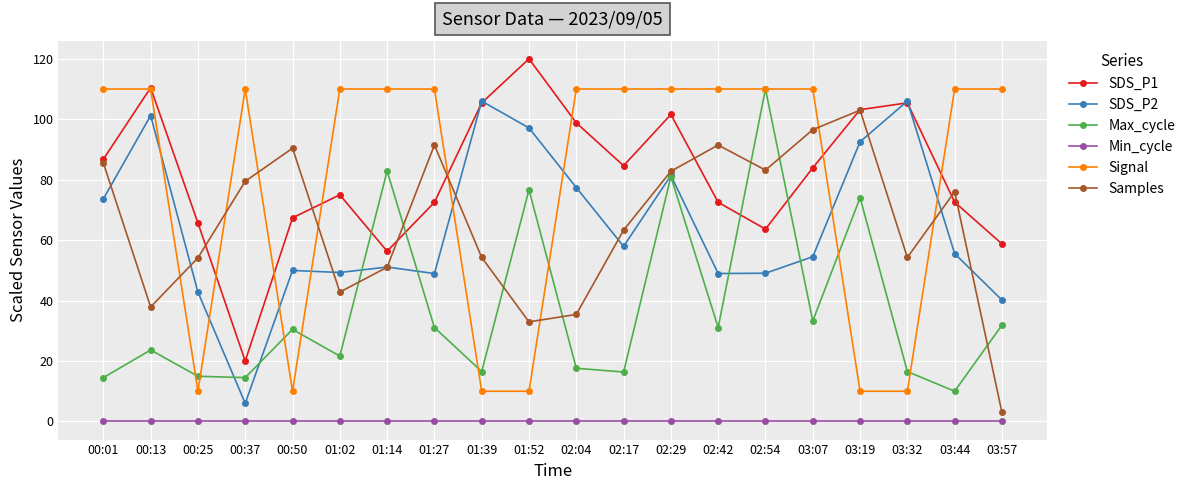

At which category is the sum across all series the highest?

02:29